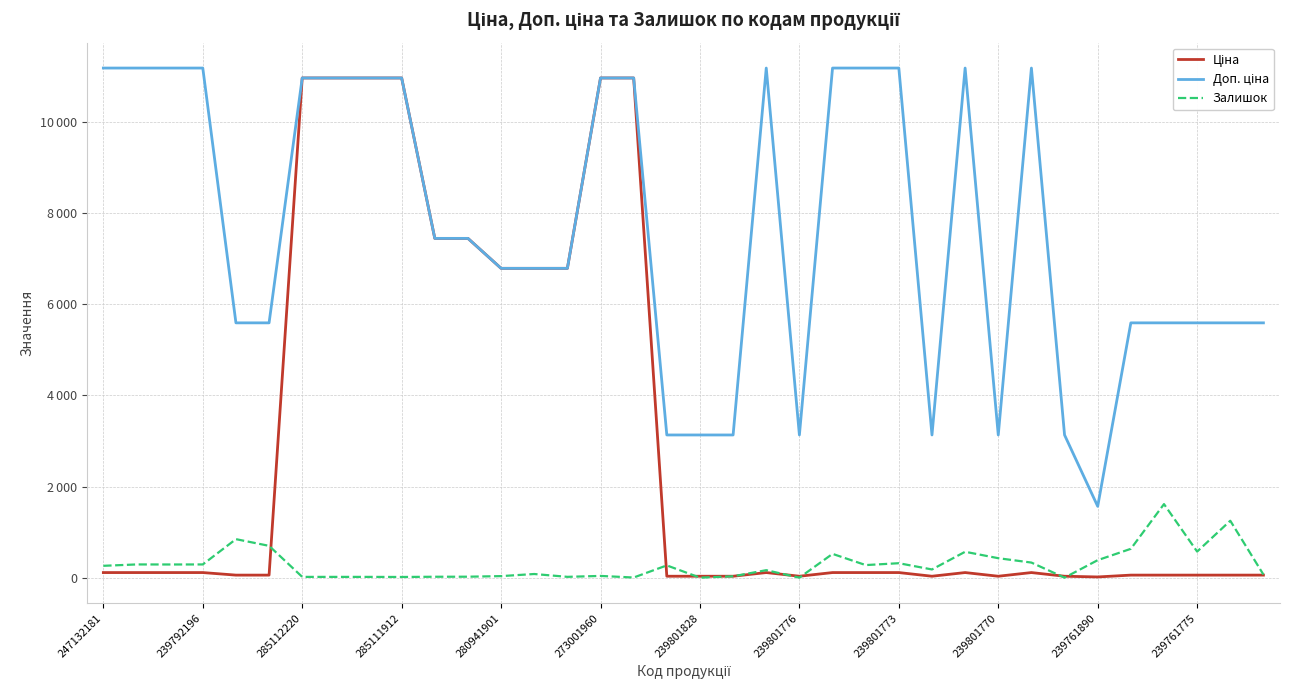

Where is the first local minimum for Ціна?

239801776